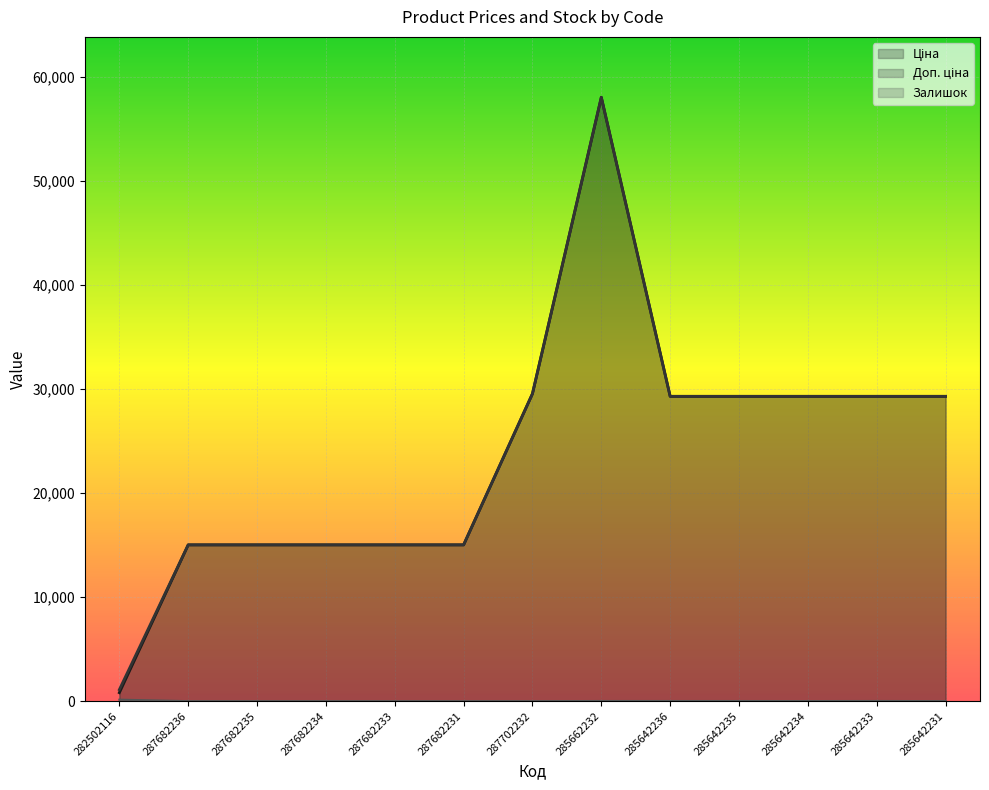

True or false: Залишок and Доп. ціна intersect in this chart.

False